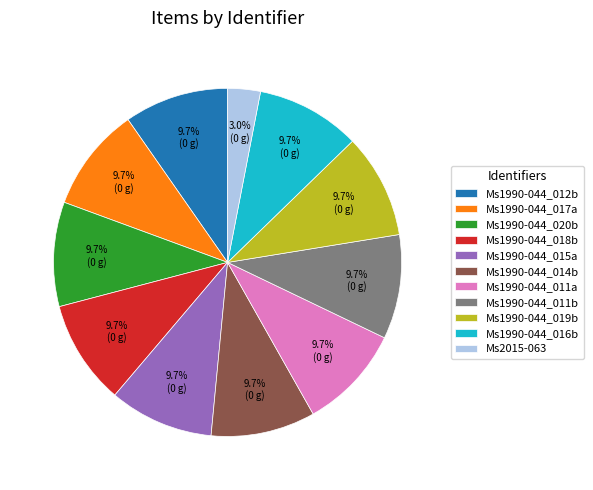

To the nearest percent, what portion does Ms1990-044_011a represent?

10%